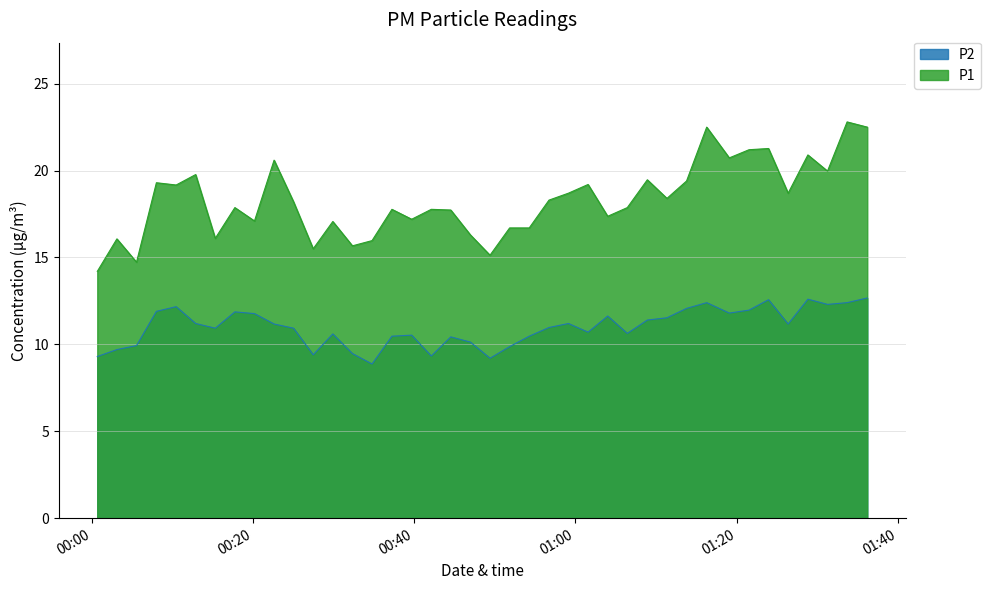

What is the sum of the P2 values at 2023-02-07T01:13:47 and 2023-02-07T01:36:12?

24.7